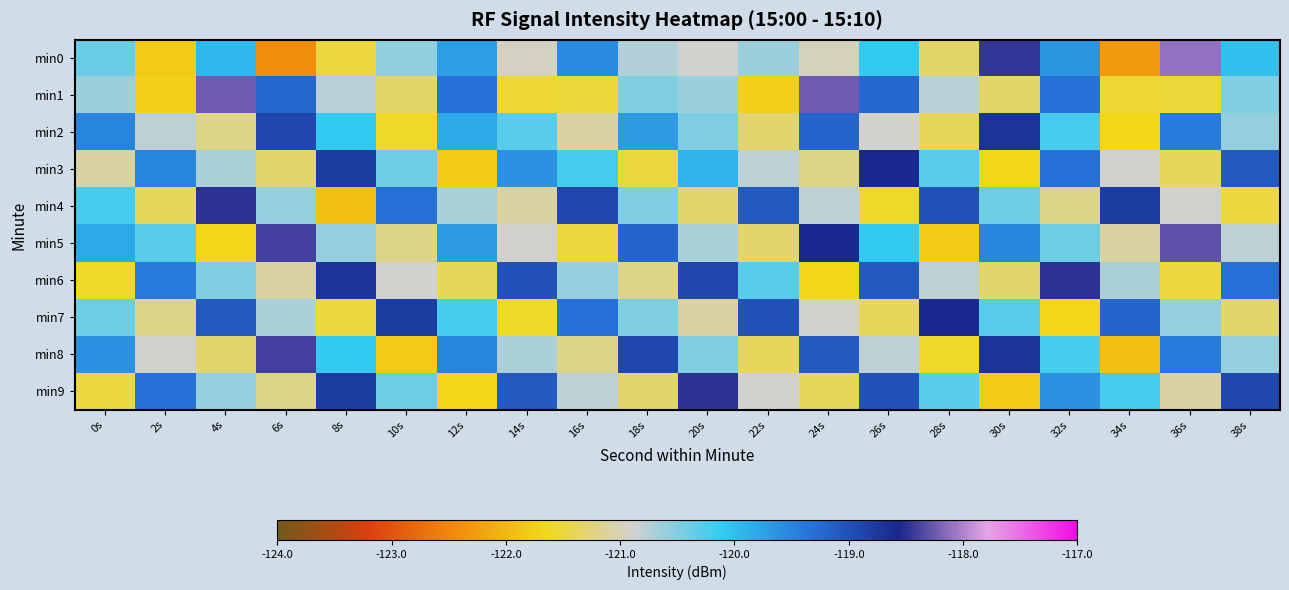

At which category is the sum across all series the highest?

32s